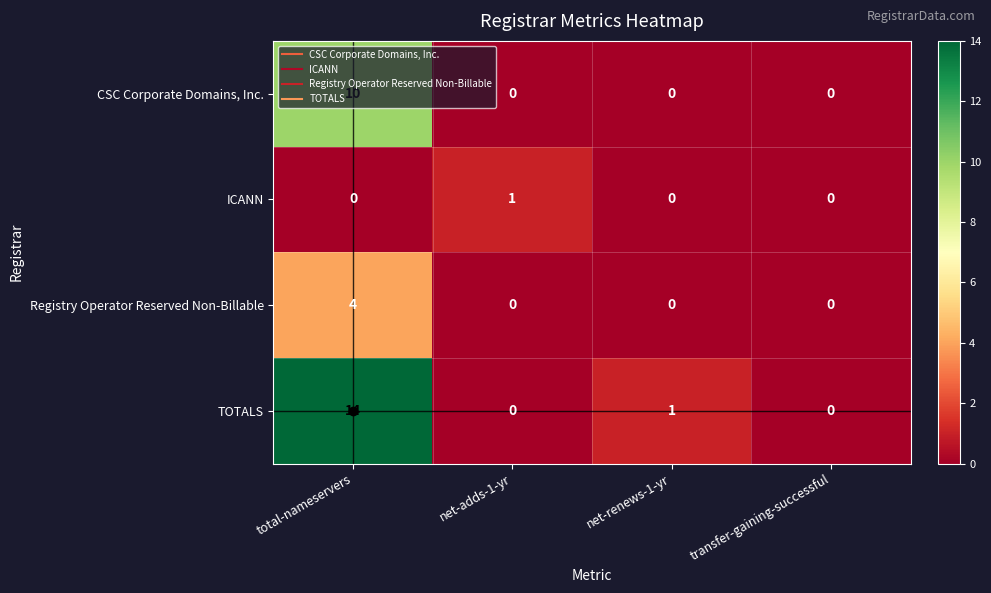

What is the difference between the TOTALS values at net-adds-1-yr and total-nameservers?

14